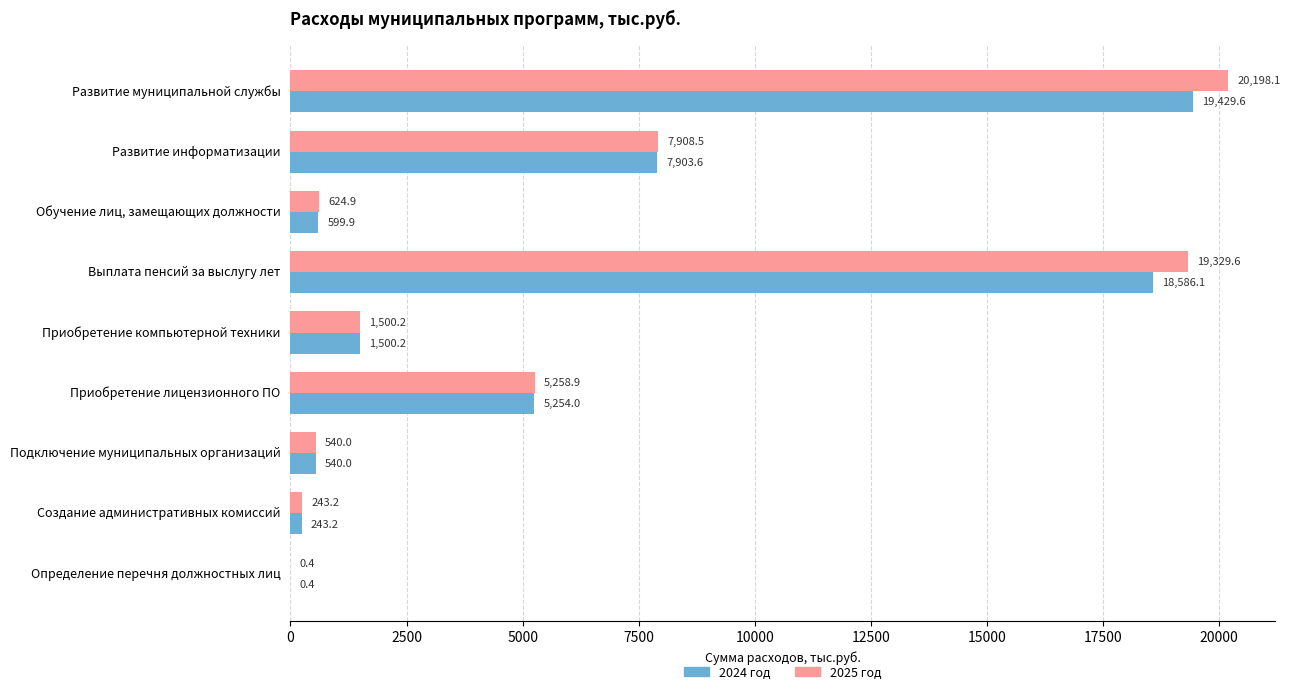

Is the value of 2024 год at Приобретение компьютерной техники greater than the value of 2025 год at Обучение лиц, замещающих должности?

Yes